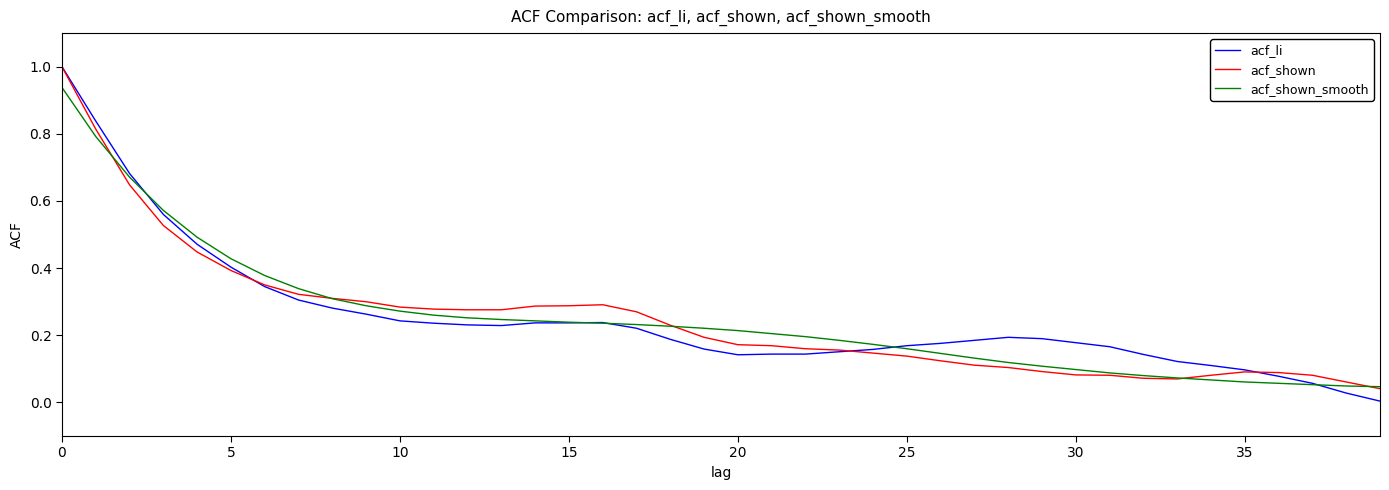

Which series has the largest range (max minus min)?

acf_li